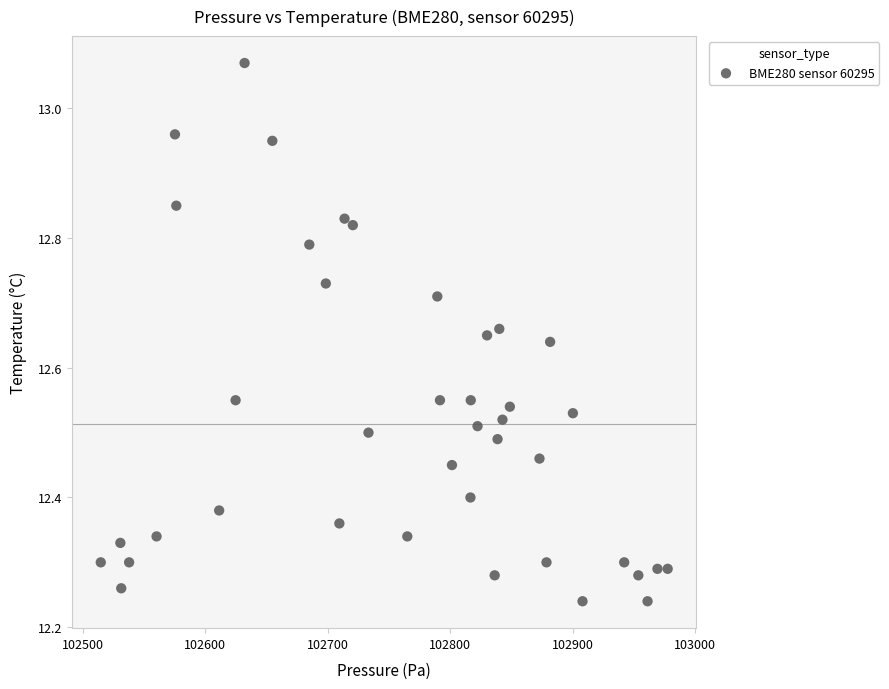

What is the range of Y values (max minus min)?

0.8